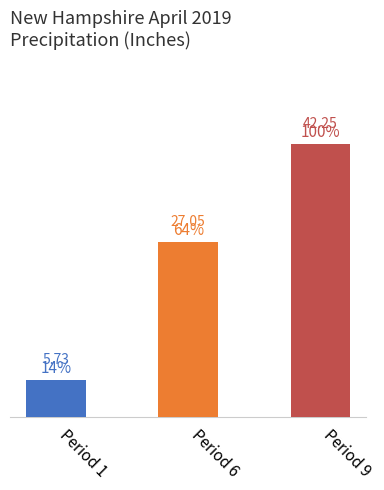

Rank the categories by value from lowest to highest.

Period 1, Period 6, Period 9